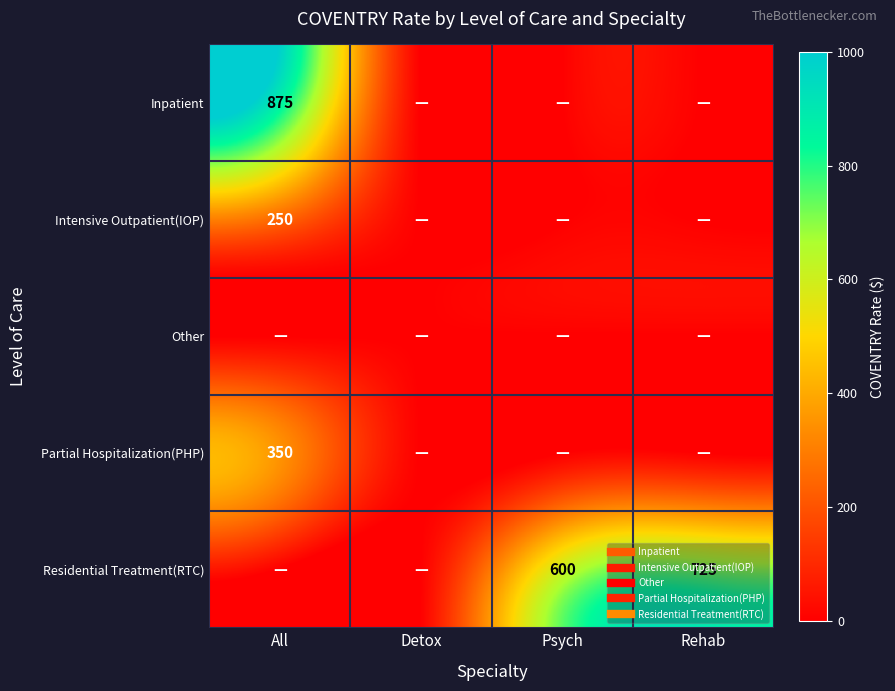

The value of Intensive Outpatient(IOP) at Psych is 0. True or false?

True